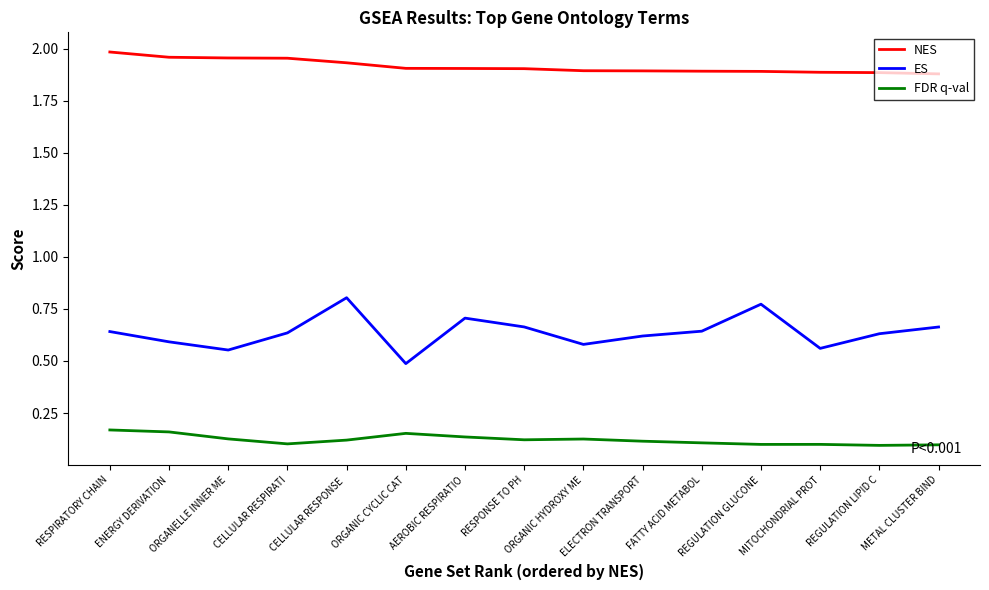

The value of NES at REGULATION LIPID C is 1.9. True or false?

True